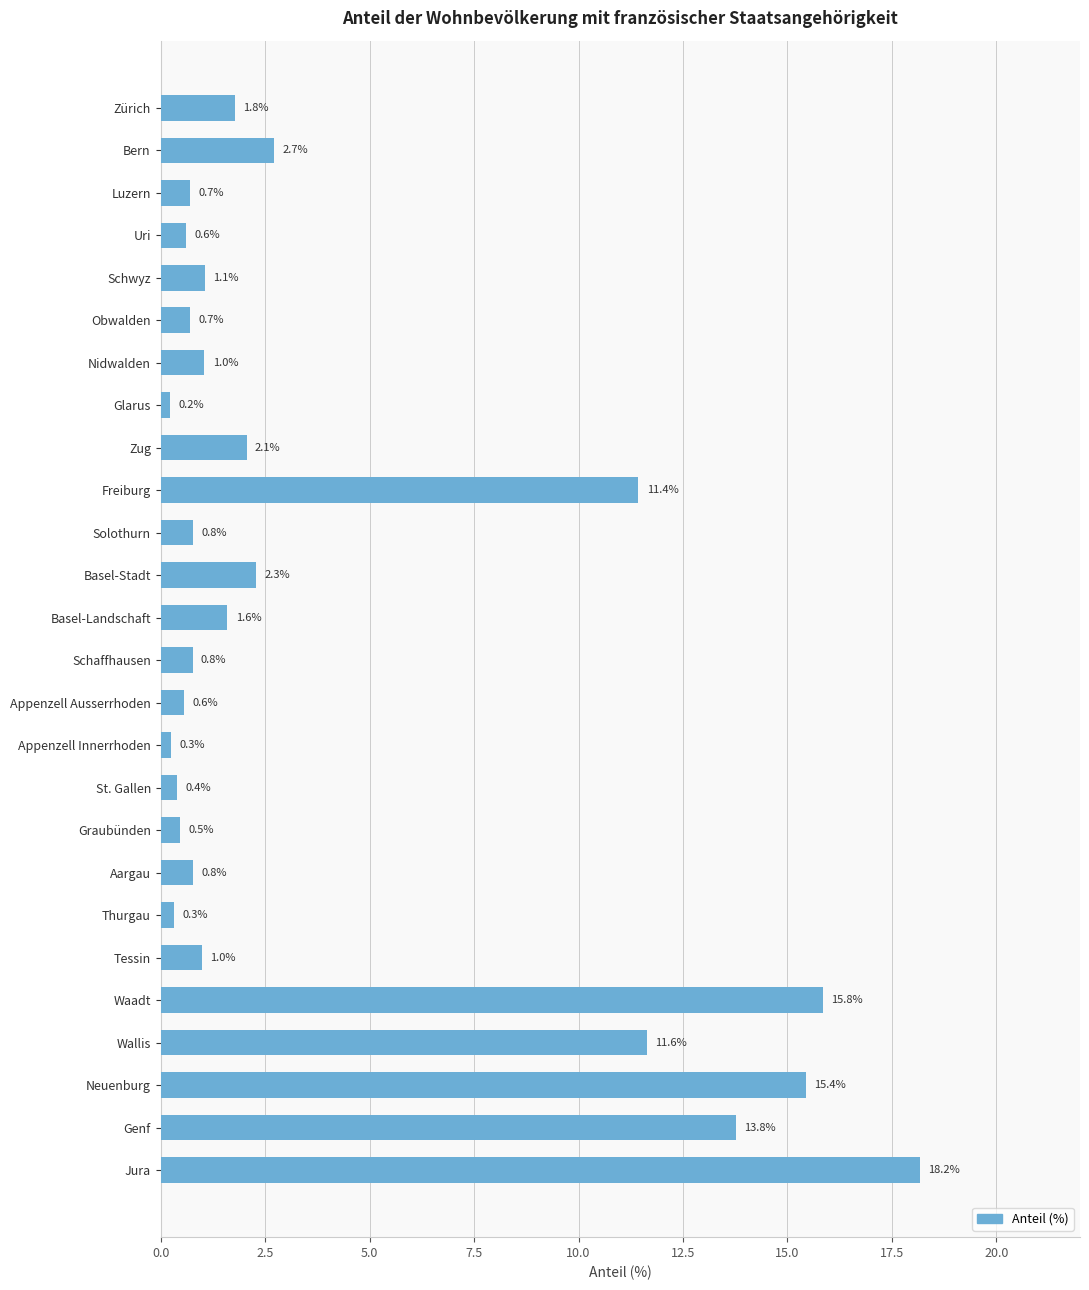

Is it true that the value at Wallis is 18.4?

False